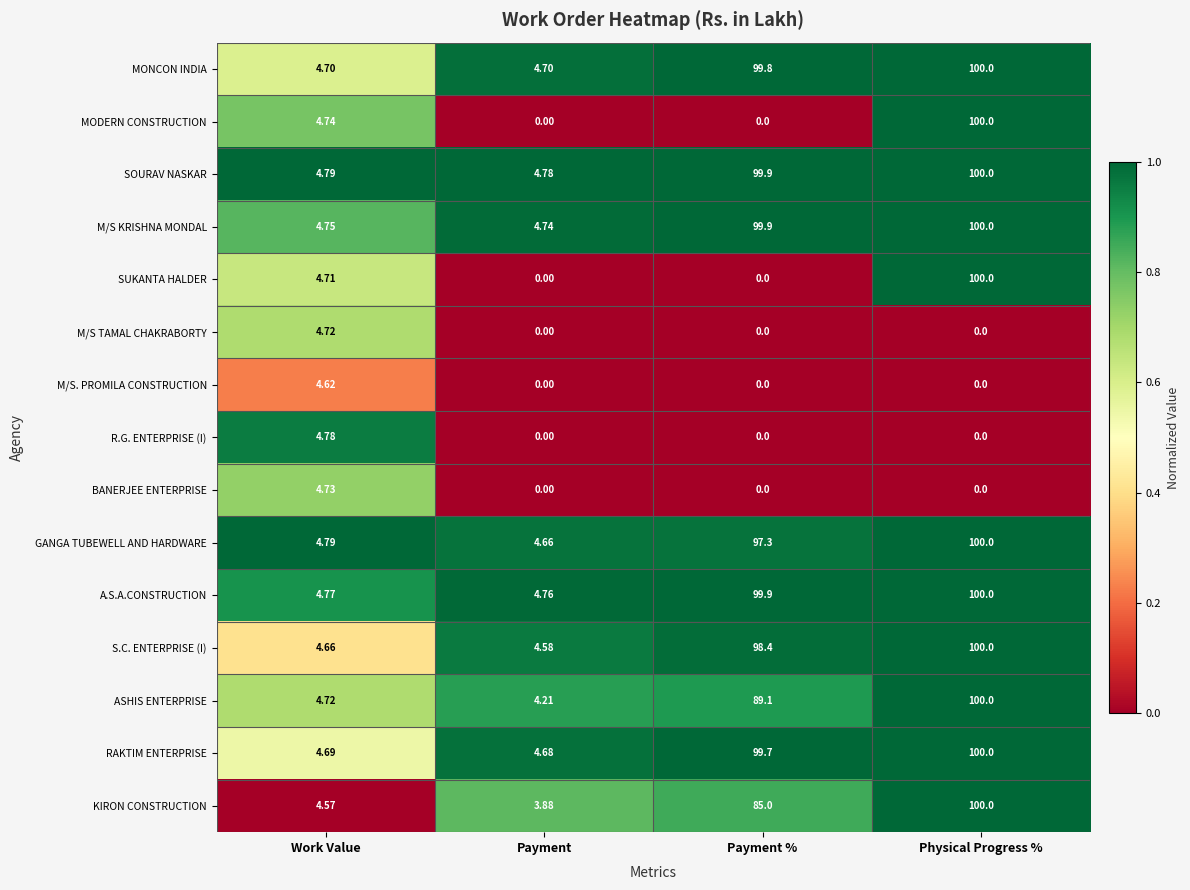

How many series are shown in this chart?

15